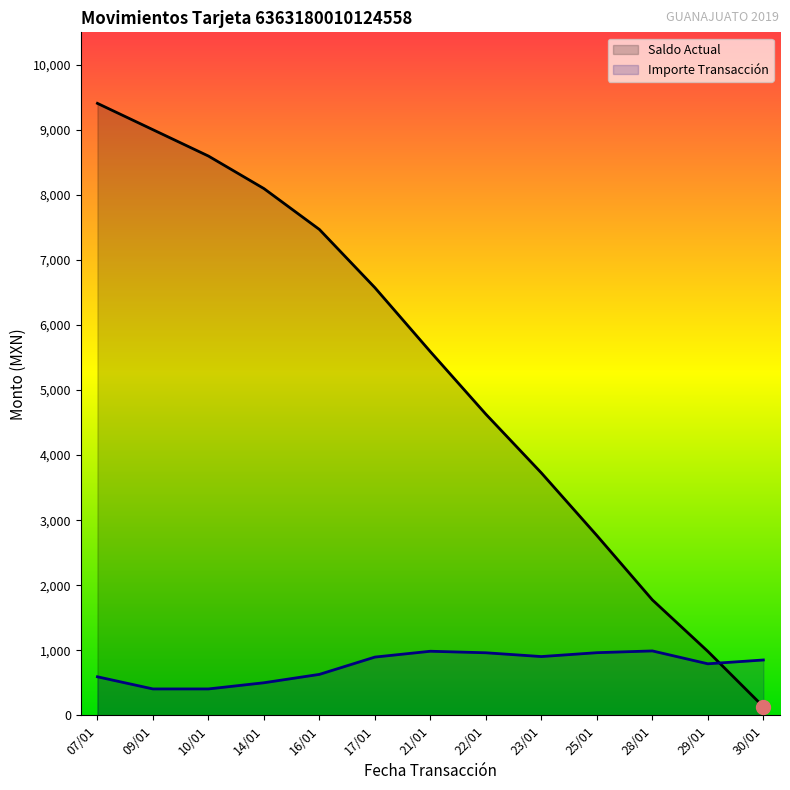

Reading left to right, transcribe all the data shown in this chart.

Importe Transacción: 591.9	405.0	405.0	500.0	628.9	894.8	984.5	961.0	902.8	962.4	989.5	791.6	850.3
Saldo Actual: 9408.1	9003.1	8598.1	8098.1	7469.2	6574.3	5589.8	4628.8	3726.0	2763.6	1774.1	982.5	132.2